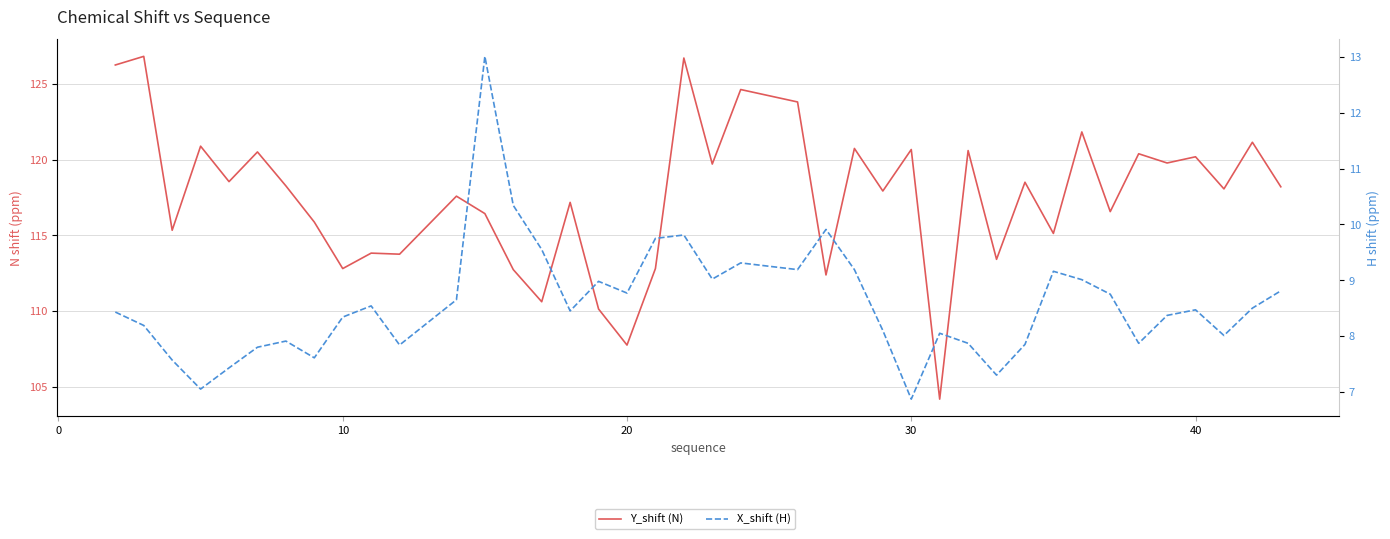

What are all the series names shown in the legend?

Y_shift (N), X_shift (H)